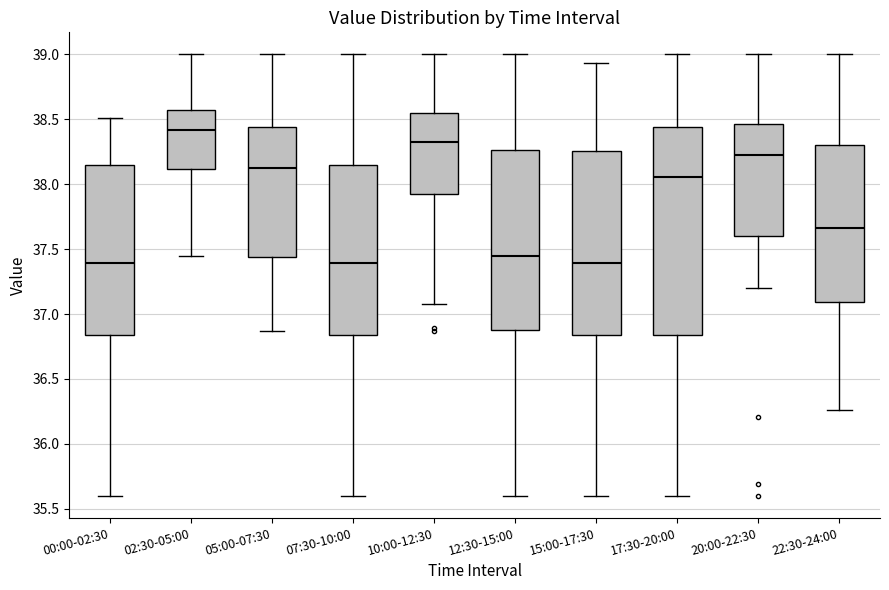

Reading left to right, transcribe this box plot: for each box, give where its median line is, the range the box spans, and where its two whiskers end, as read against the y-axis. The values are not printed on the chart, so give them approximately, as read against the axis.

00:00-02:30: median 37.40, box 36.85 to 38.15, whiskers 35.60 to 38.50
02:30-05:00: median 38.40, box 38.10 to 38.55, whiskers 37.45 to 39.00
05:00-07:30: median 38.15, box 37.45 to 38.45, whiskers 36.85 to 39.00
07:30-10:00: median 37.40, box 36.85 to 38.15, whiskers 35.60 to 39.00
10:00-12:30: median 38.35, box 37.95 to 38.55, whiskers 37.10 to 39.00
12:30-15:00: median 37.45, box 36.90 to 38.25, whiskers 35.60 to 39.00
15:00-17:30: median 37.40, box 36.85 to 38.25, whiskers 35.60 to 38.95
17:30-20:00: median 38.05, box 36.85 to 38.45, whiskers 35.60 to 39.00
20:00-22:30: median 38.25, box 37.60 to 38.45, whiskers 37.20 to 39.00
22:30-24:00: median 37.65, box 37.10 to 38.30, whiskers 36.25 to 39.00